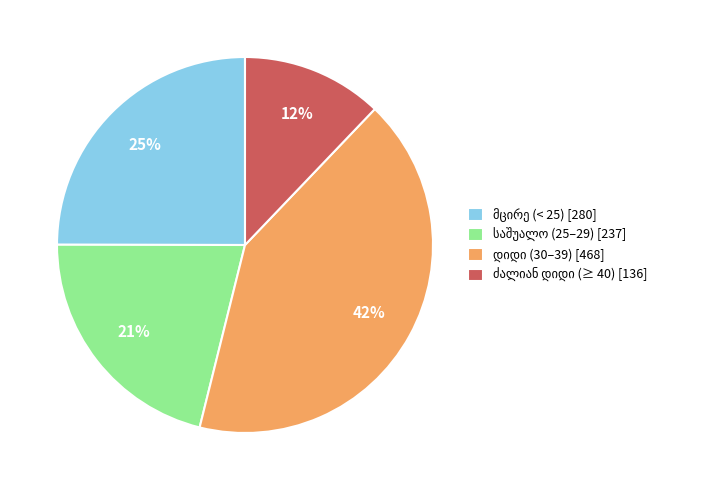

Is there any slice that represents more than half of the pie?

No